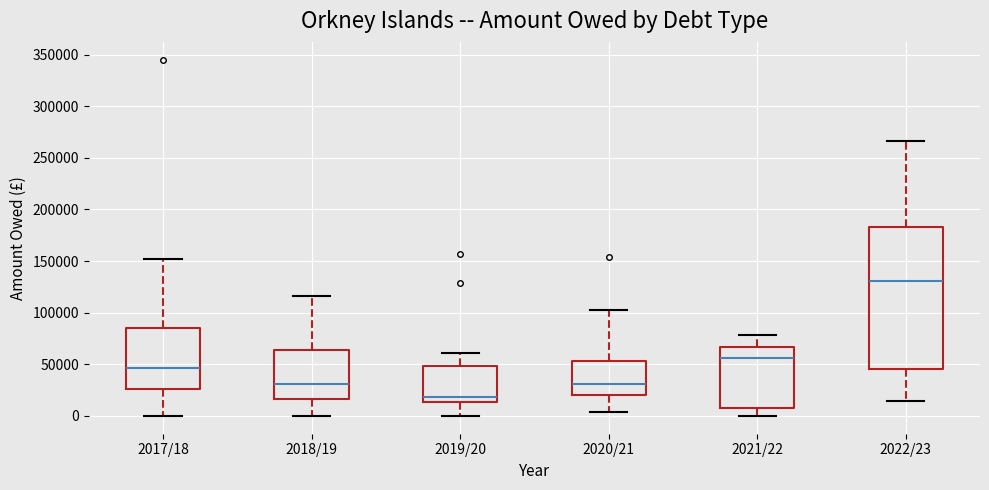

Which box's median line is the highest?

2022/23